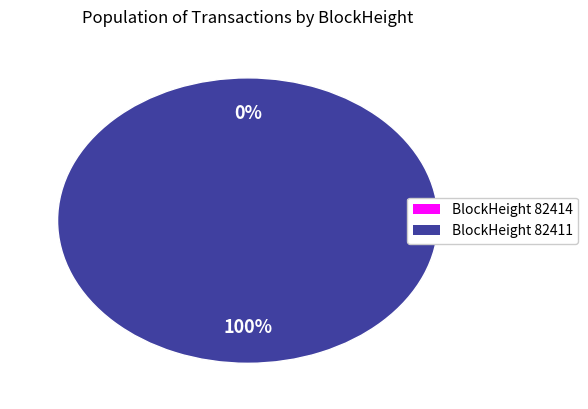

Is there any slice that represents more than half of the pie?

Yes